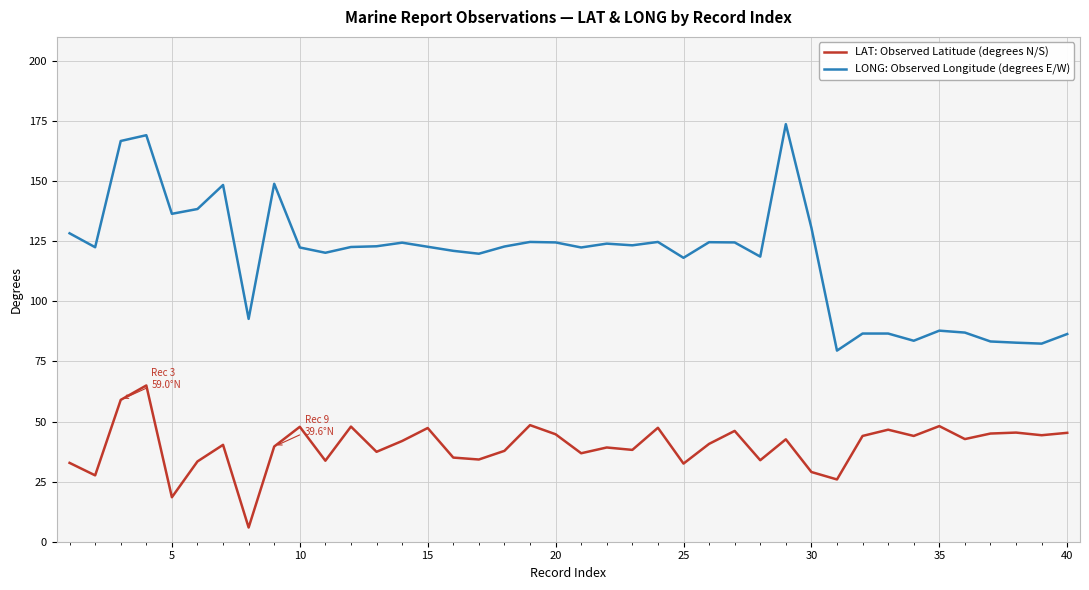

Which series has the largest range (max minus min)?

LONG: Observed Longitude (degrees E/W)